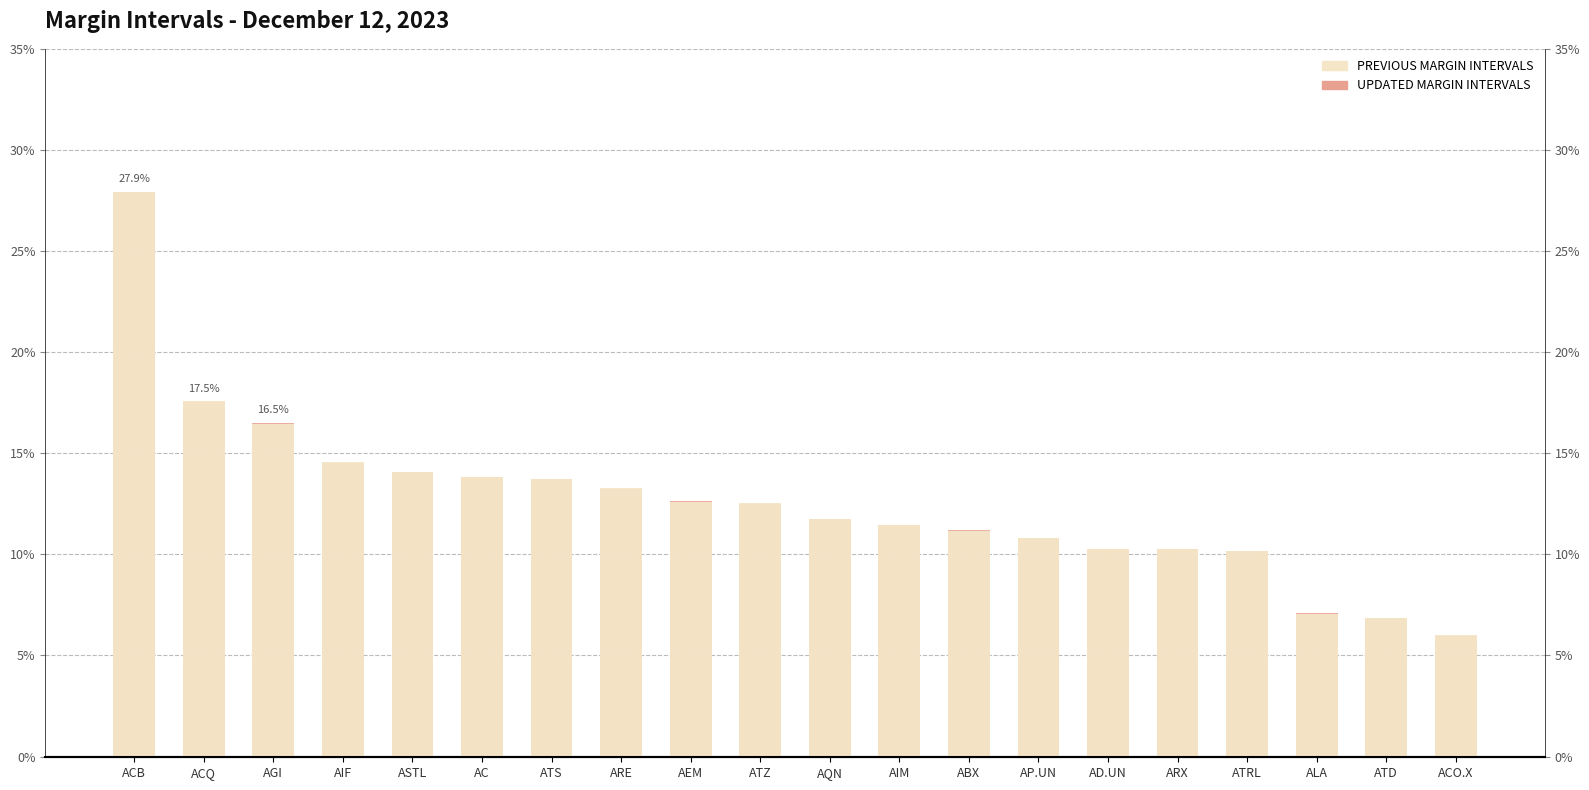

What is the sum of all PREVIOUS MARGIN INTERVALS values?

2.5